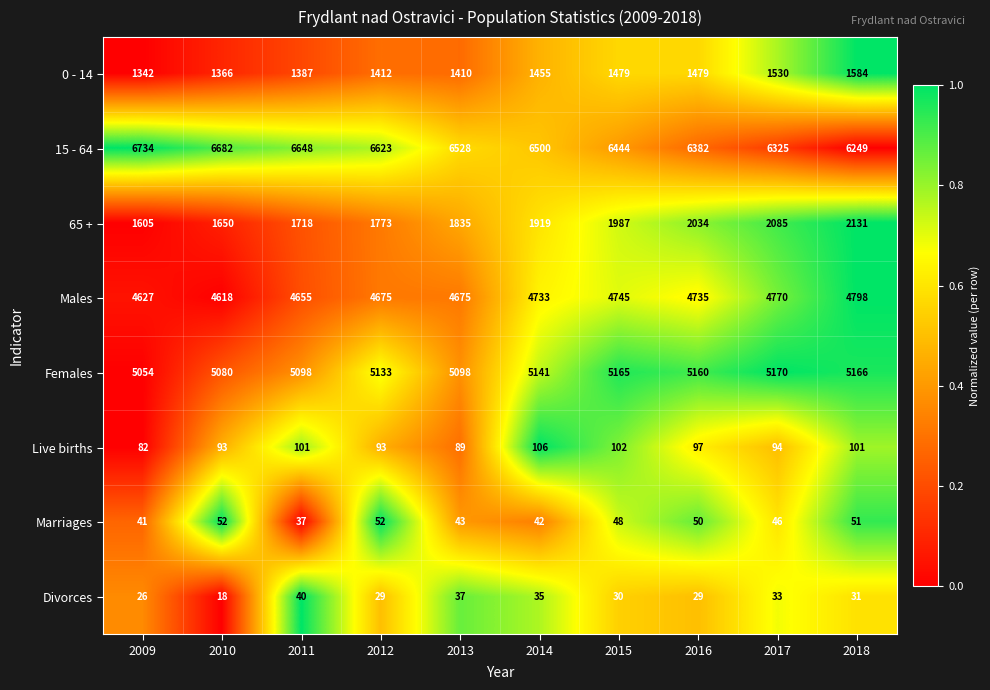

What is the sum of the Males values at 2016 and 2015?

9480